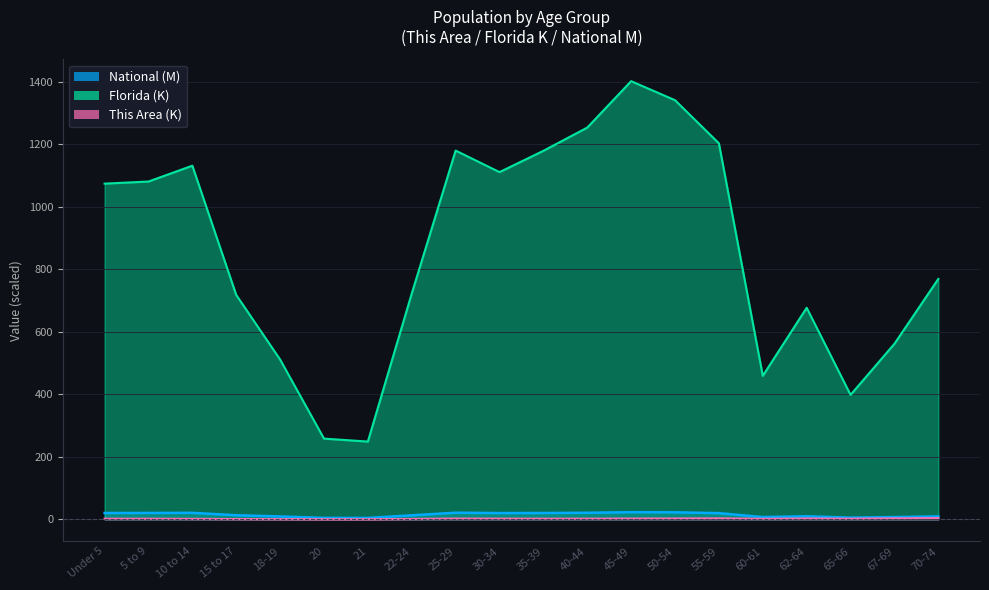

Is the value of This Area at 10 to 14 greater than the value of National at 21?

No